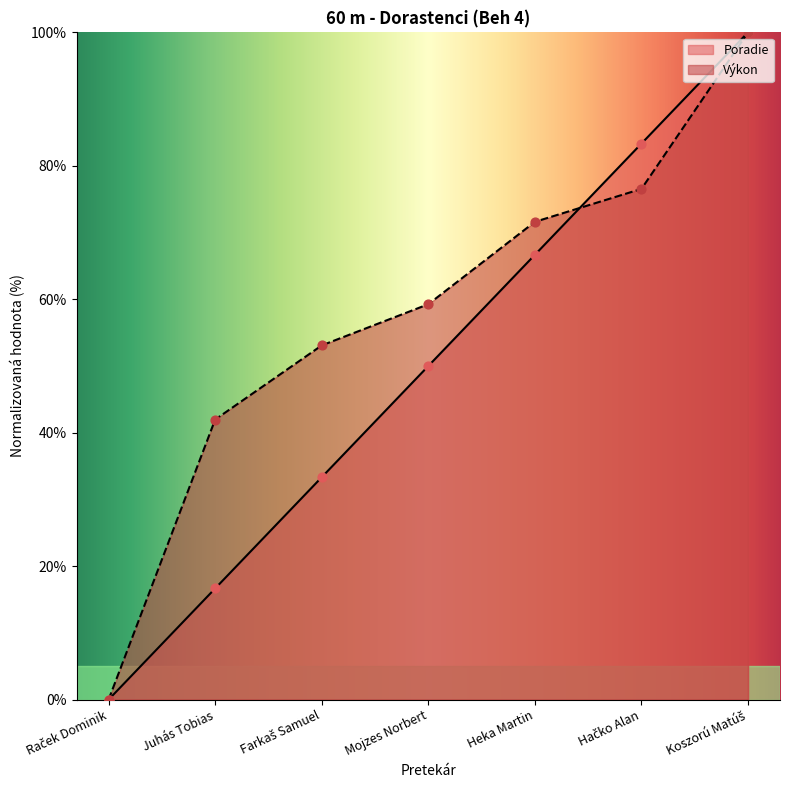

Which series has the largest total across all categories?

Výkon